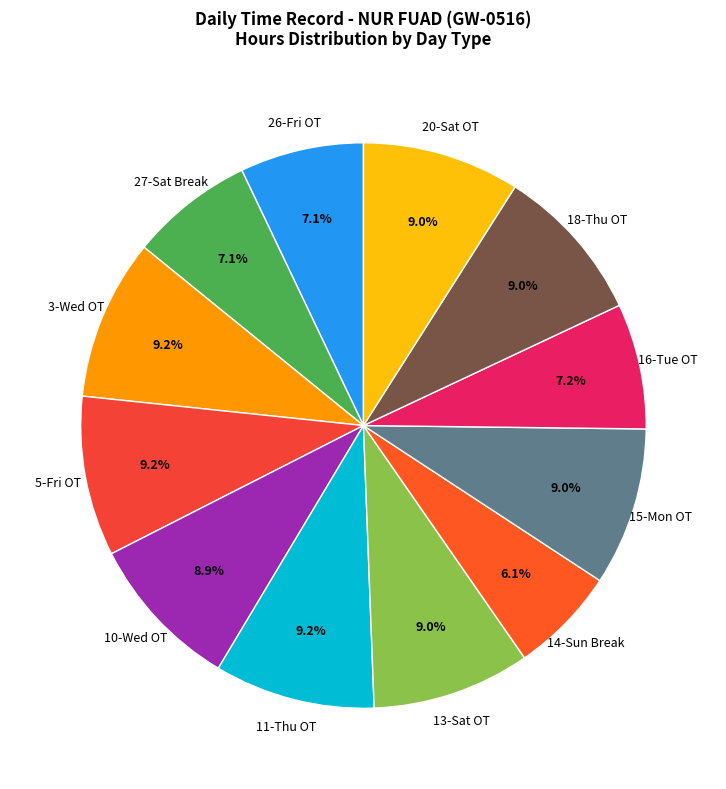

Is it true that 11-Thu OT is 9% of the pie?

True